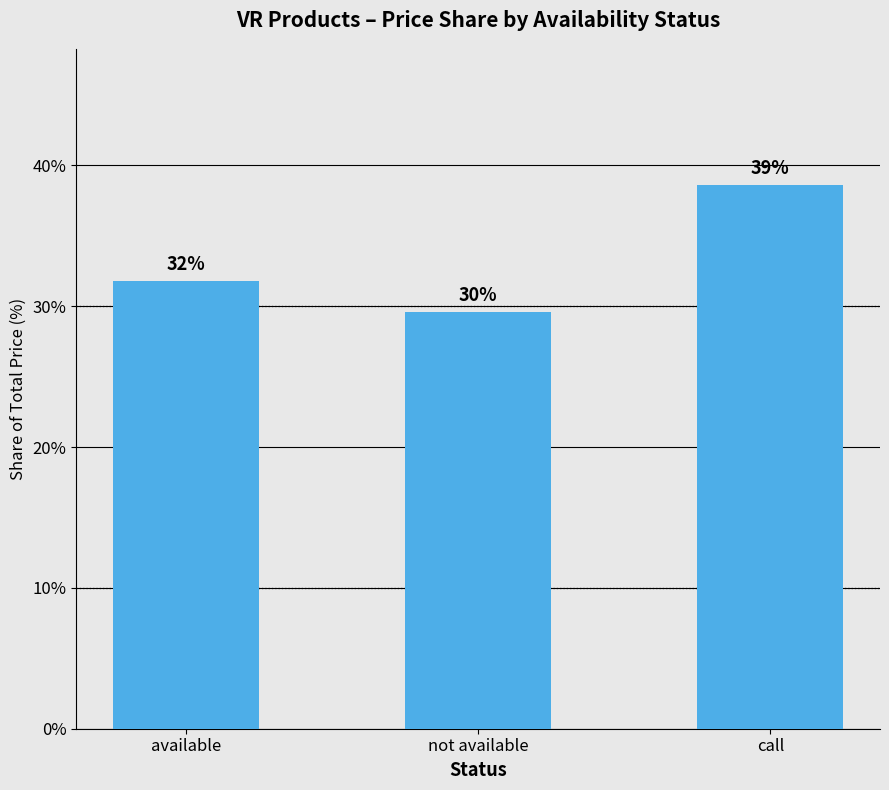

At which label is the value closest to 34?

available